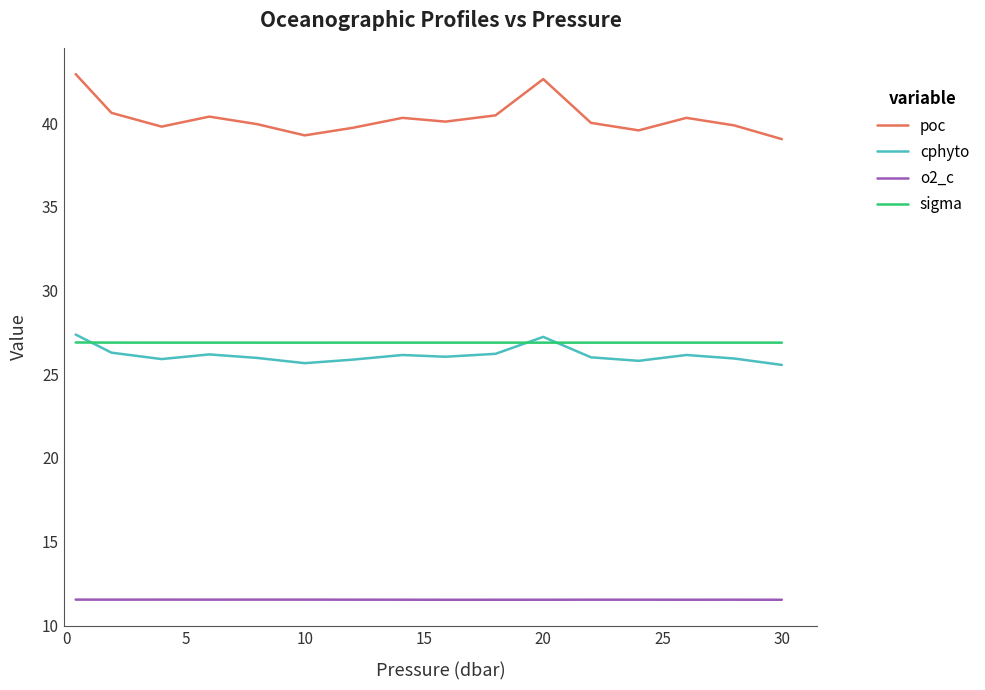

Which series has the largest total across all categories?

poc